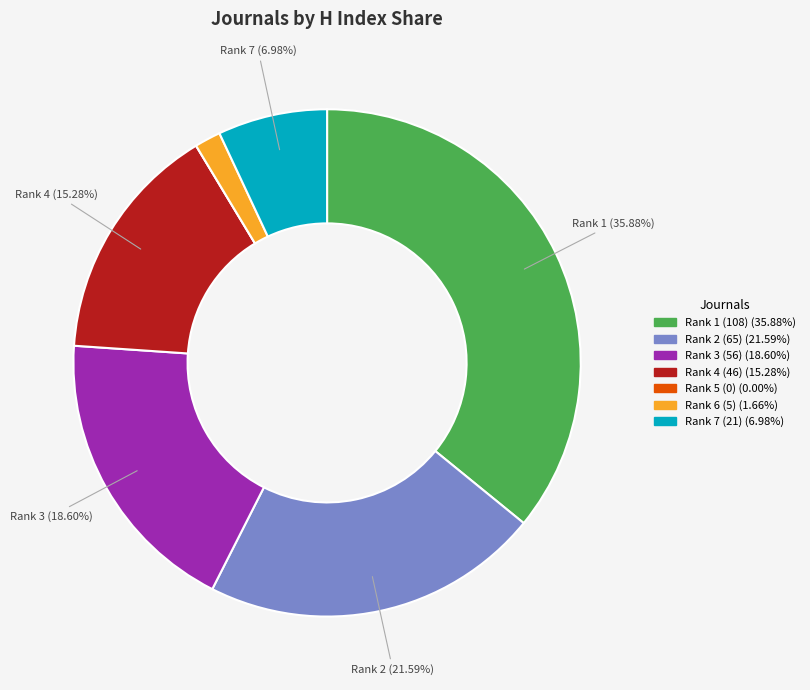

Is there any slice that represents more than half of the pie?

No